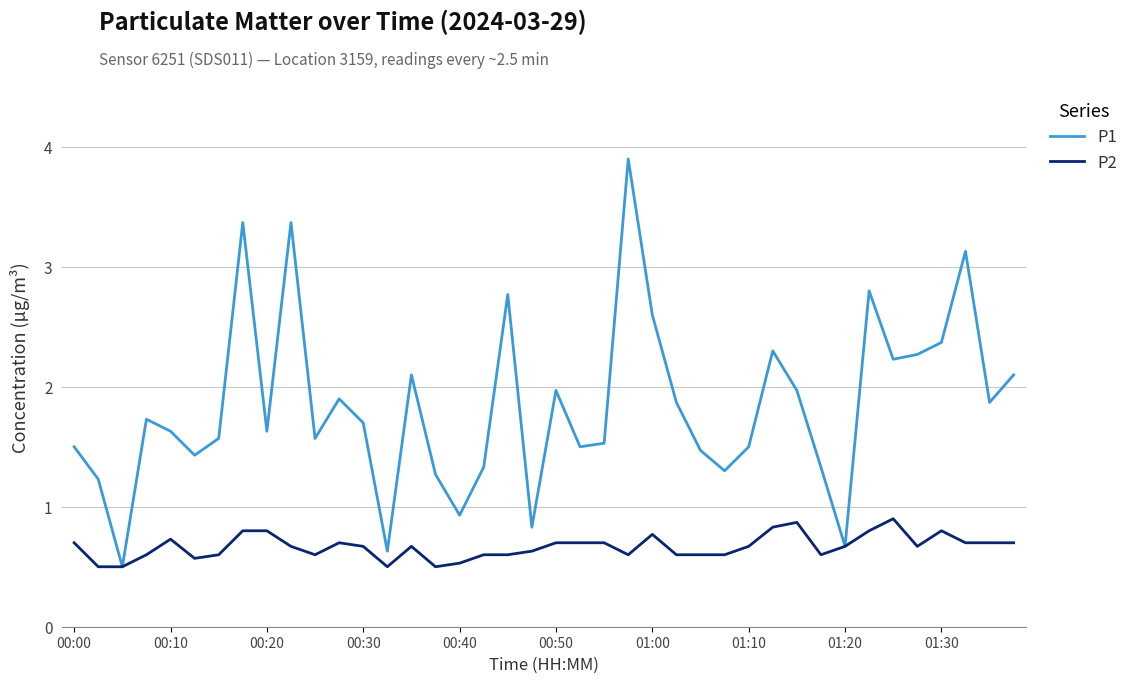

Which series has the largest total across all categories?

P1